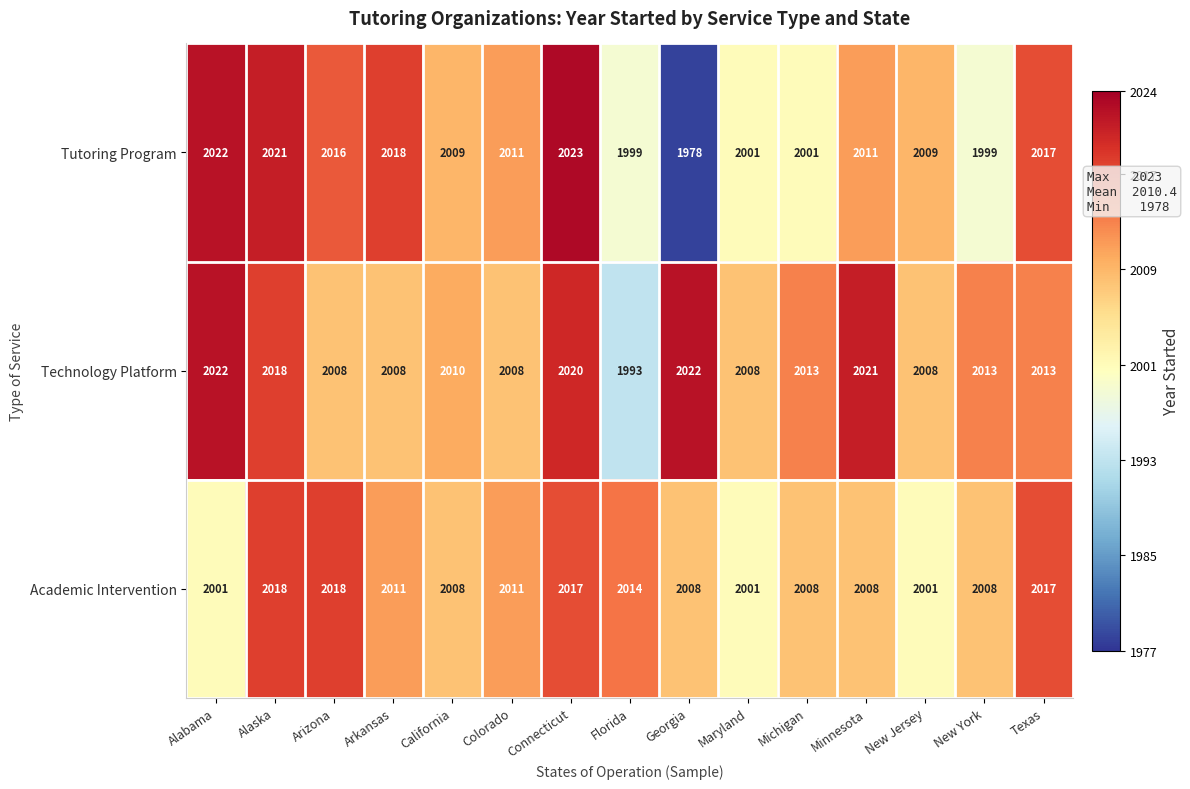

Where does the Academic Intervention series first go above 2008?

Alaska